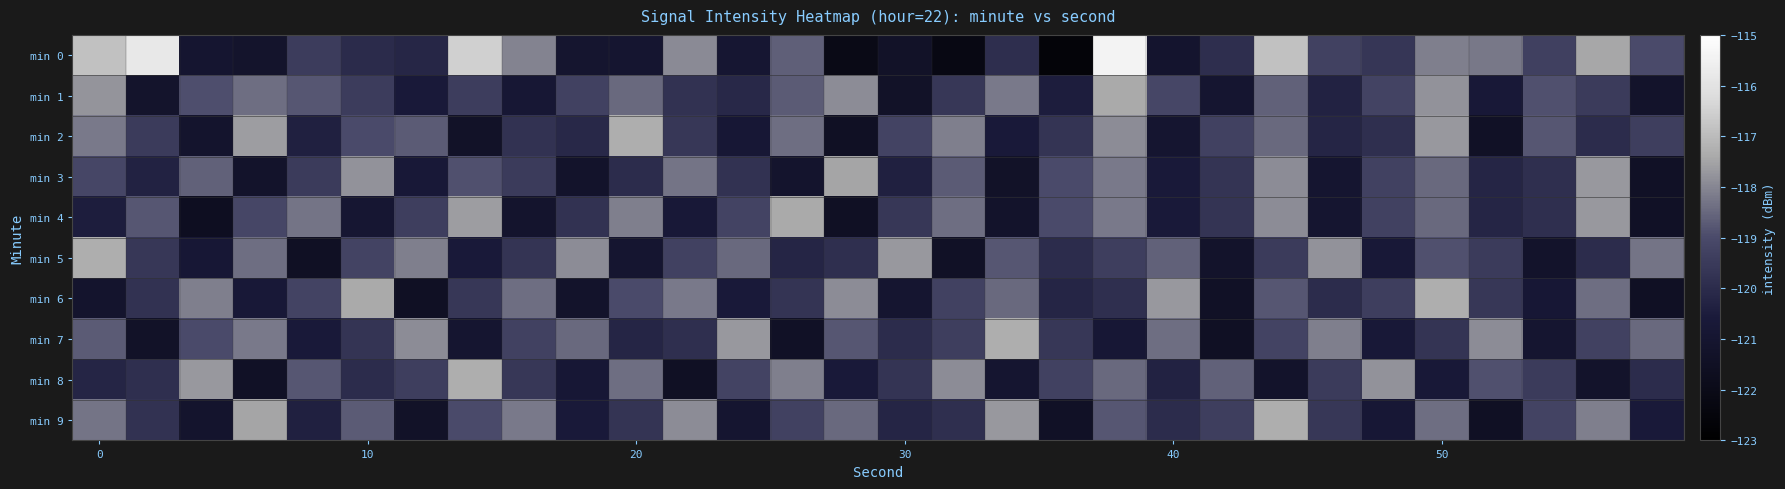

How many data points does each series have?

30